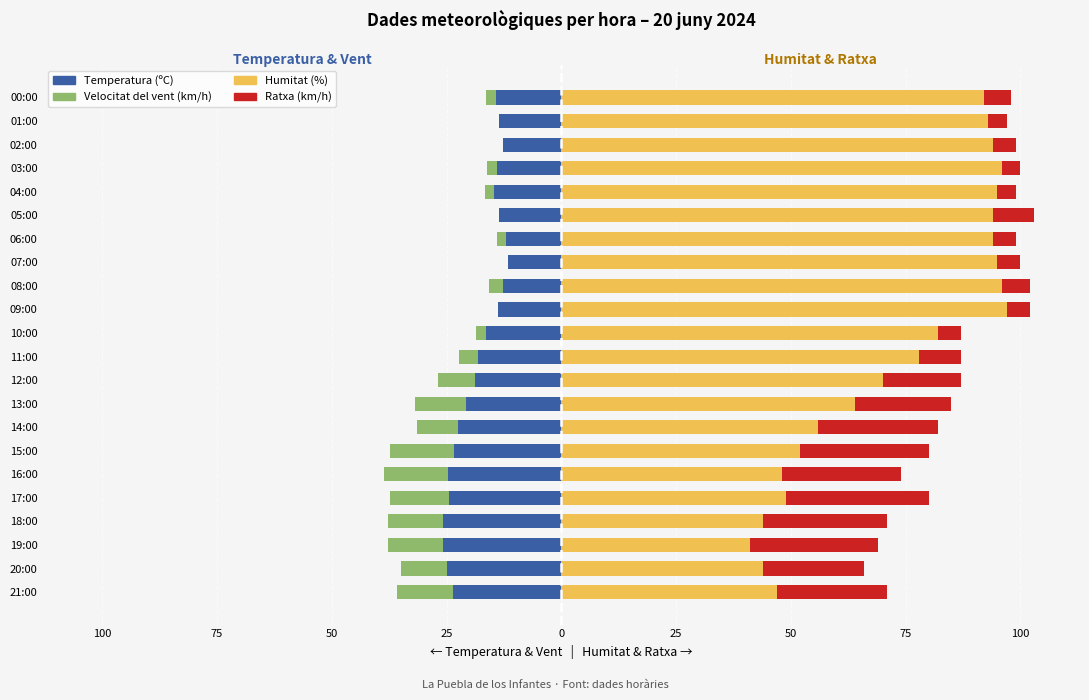

How many bars are there in each group?

4